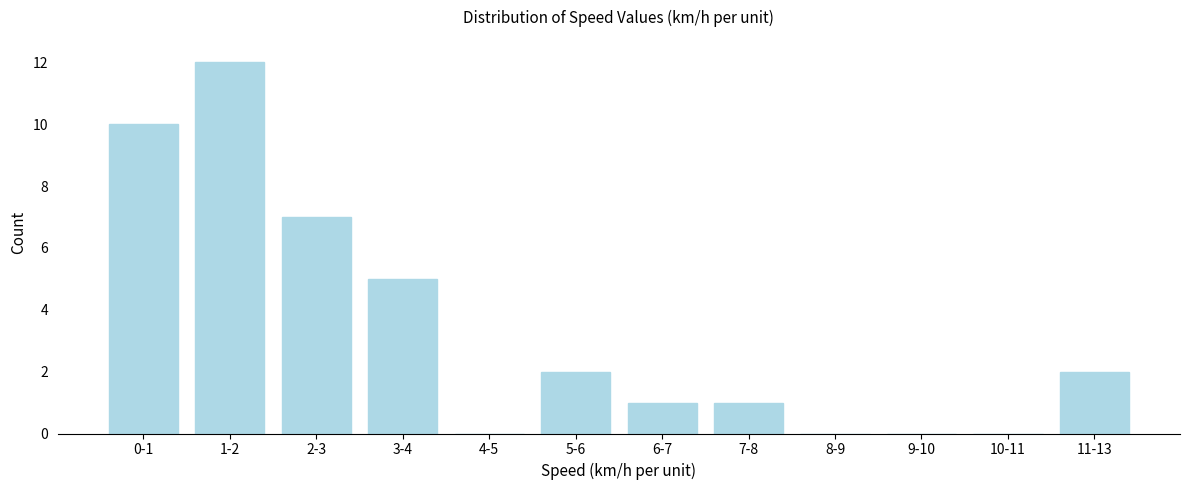

Reading right to left, extract all data points from this chart.

11-13=2	10-11=0	9-10=0	8-9=0	7-8=1	6-7=1	5-6=2	4-5=0	3-4=5	2-3=7	1-2=12	0-1=10